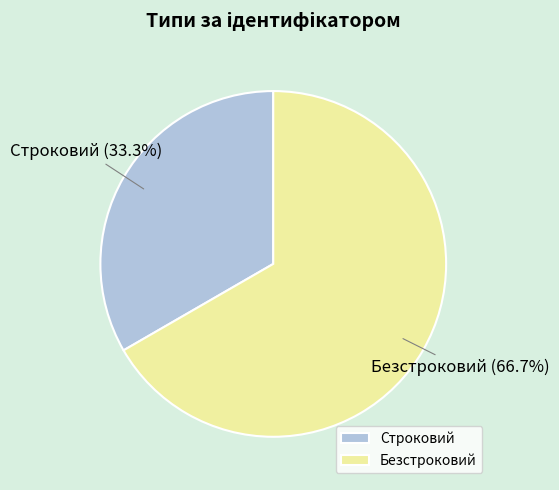

What percentage is the Строковий slice, to the nearest percent?

33%